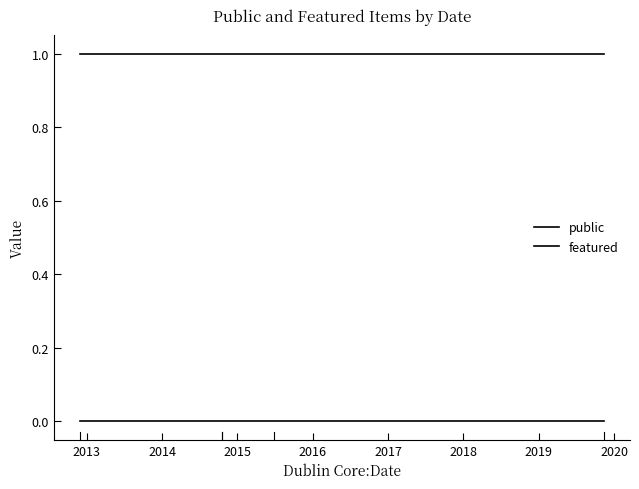

Does the chart have visible grid lines?

No